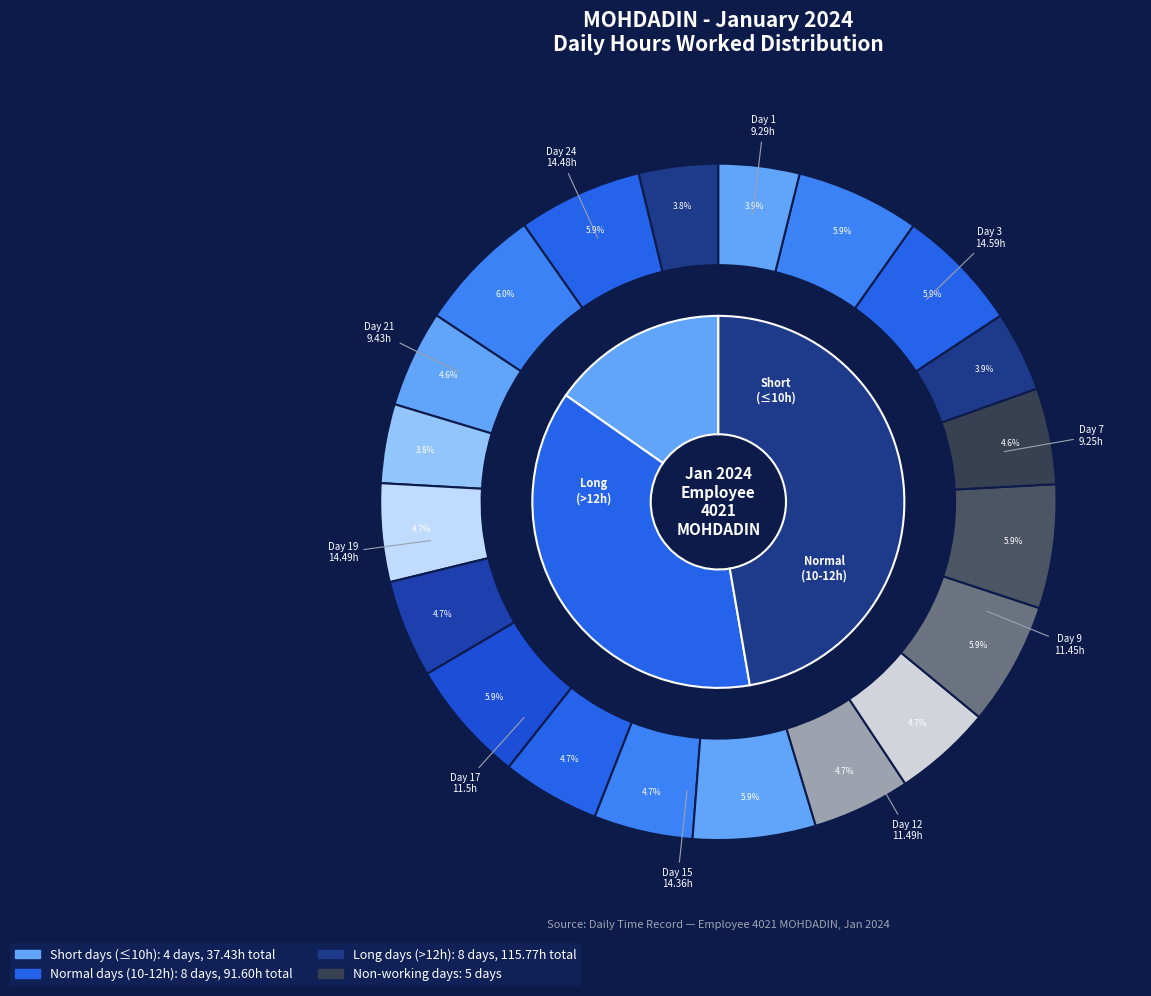

Approximately how many times larger is the value at Day 2 compared to Day 19?

1.0